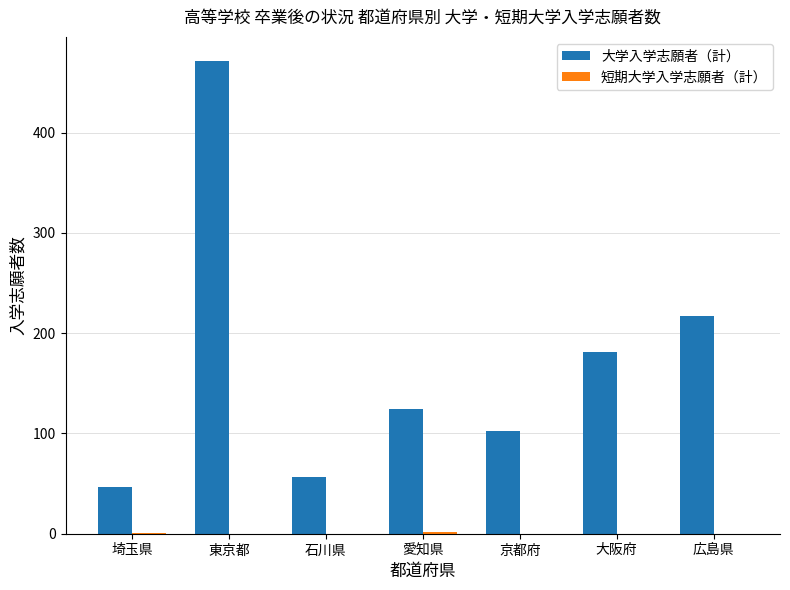

What is the sum of the 大学入学志願者（計） values at 東京都 and 京都府?

574